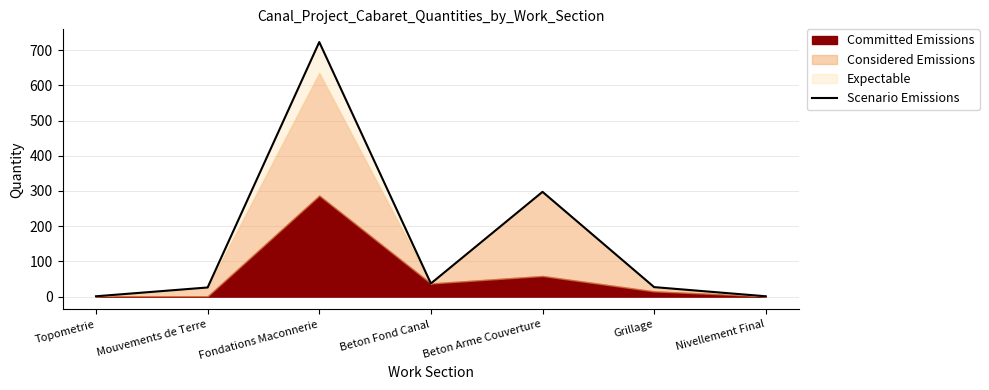

True or false: there are more than 1 points higher than both neighbors.

True